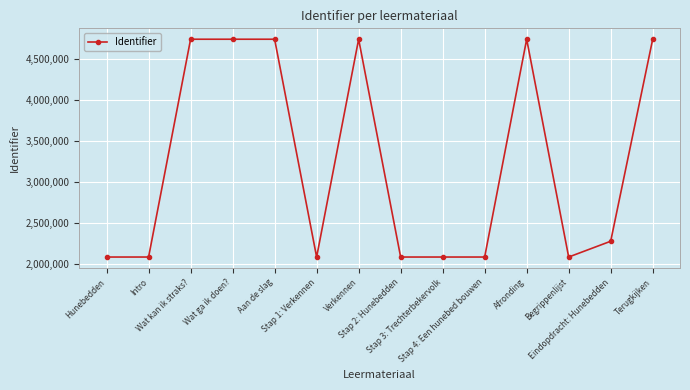

What is the difference between the maximum and minimum values?

2665765